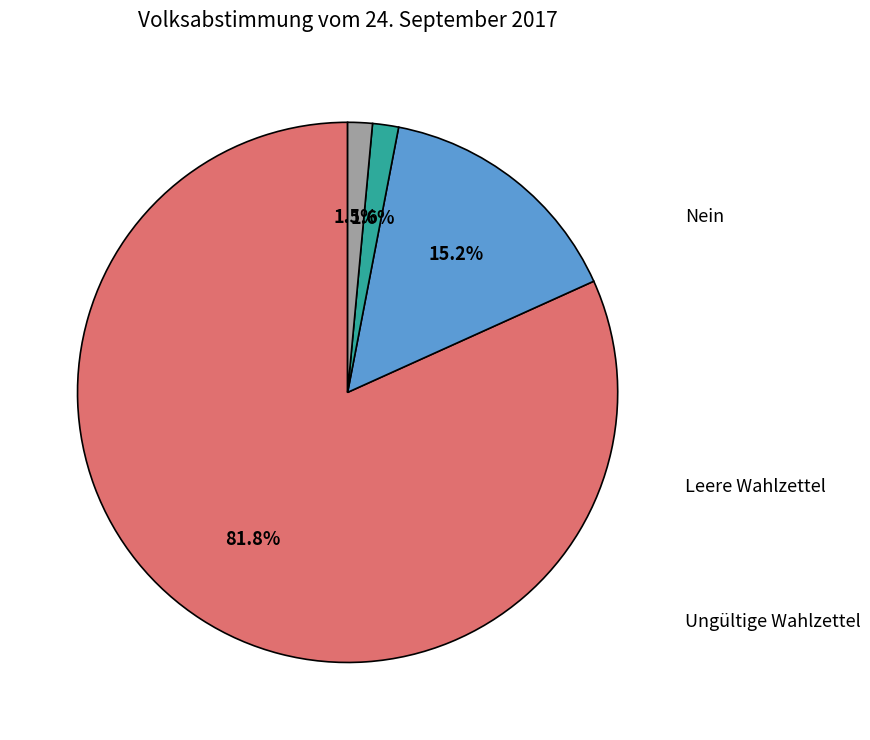

What is the majority slice?

Ja